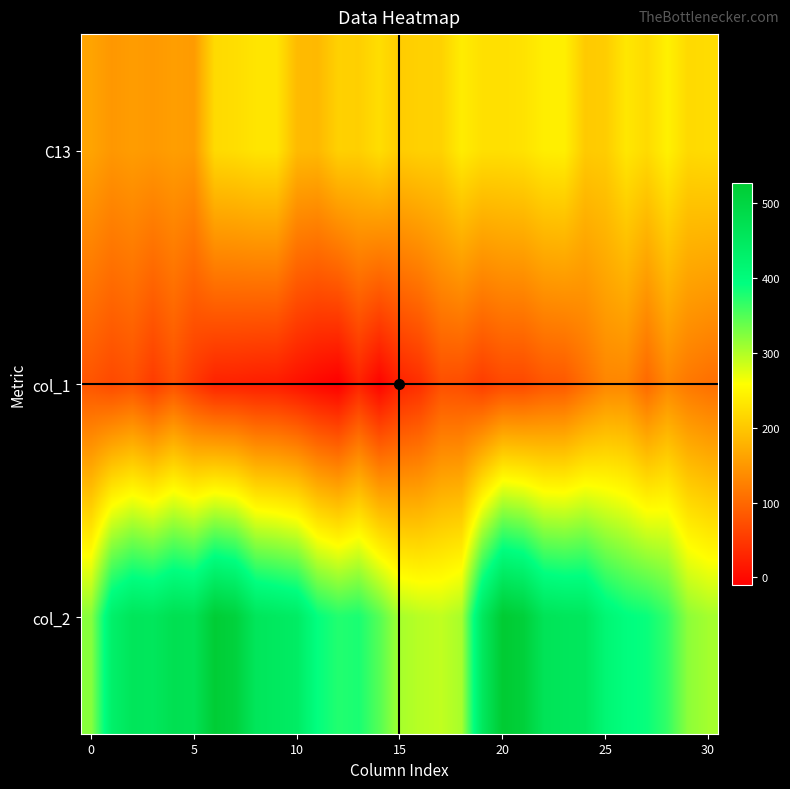

What is the difference between the maximum and second lowest values in the C13 series?

92.7